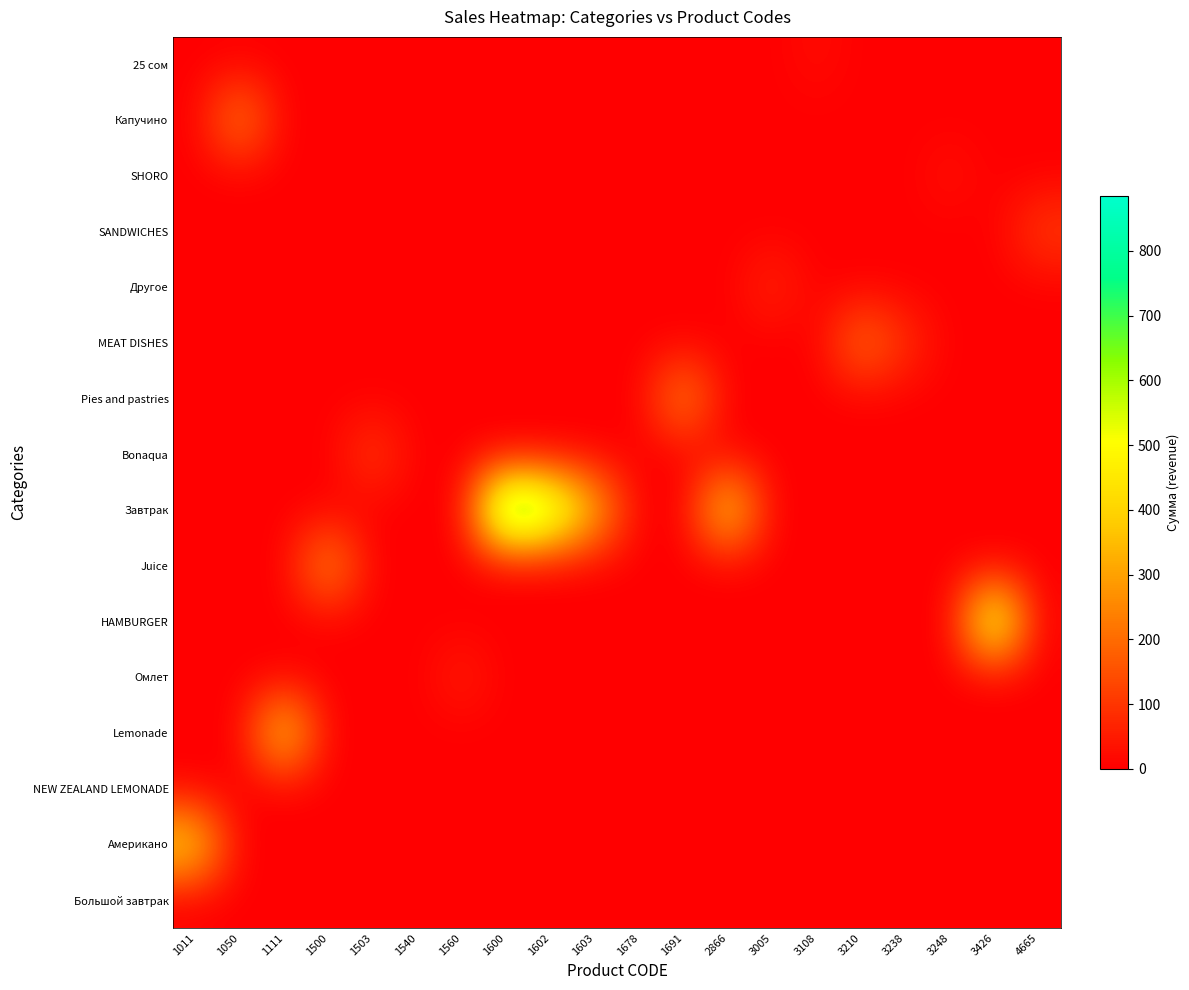

How many distinct data groups are displayed?

16